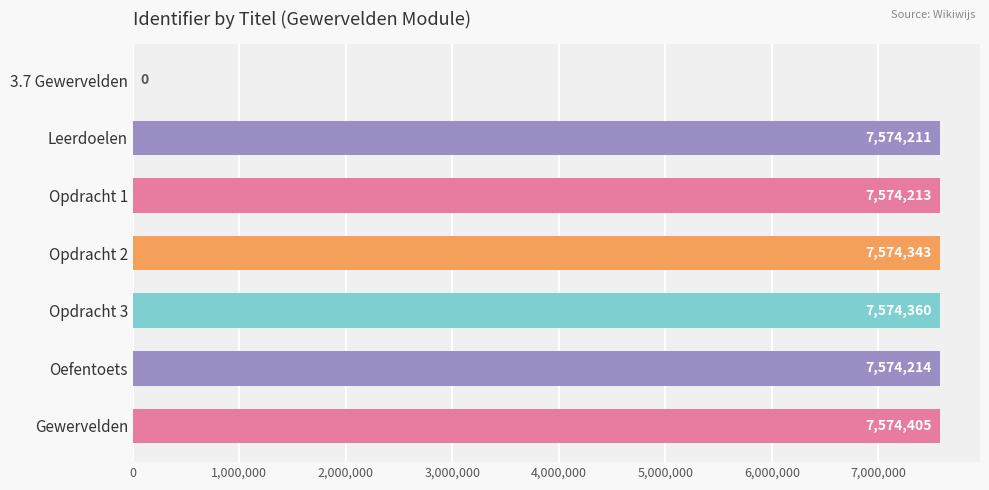

What is the average value?

6492249